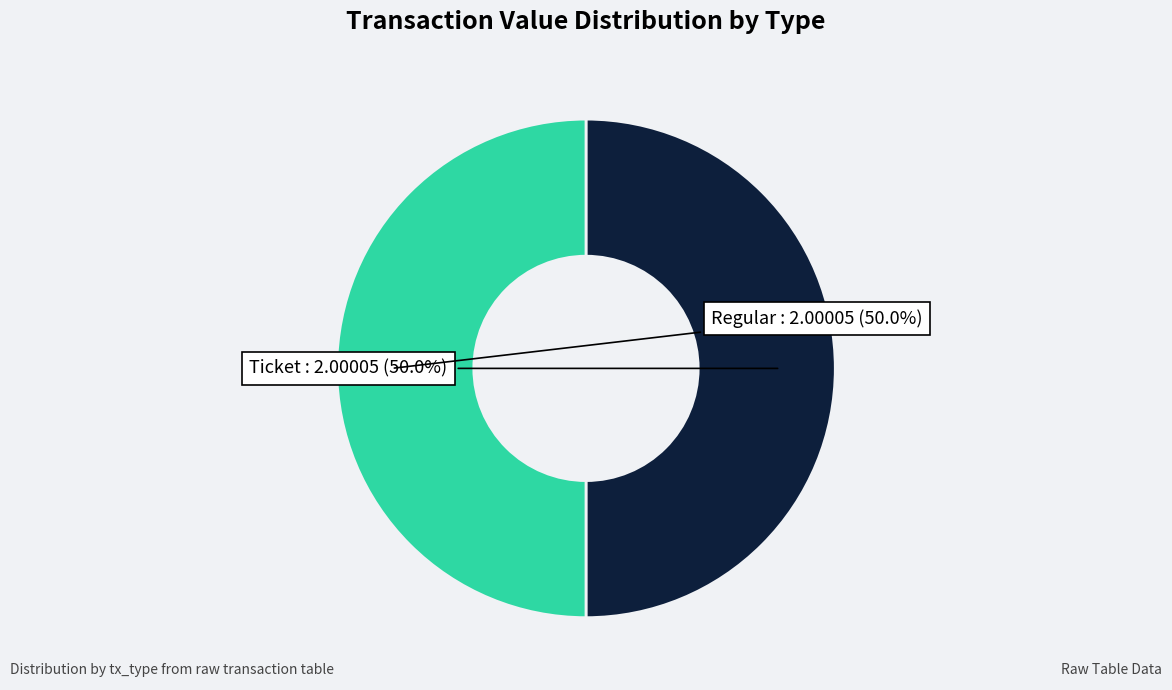

Combined, what portion of the pie is Regular and Ticket?

100.0%